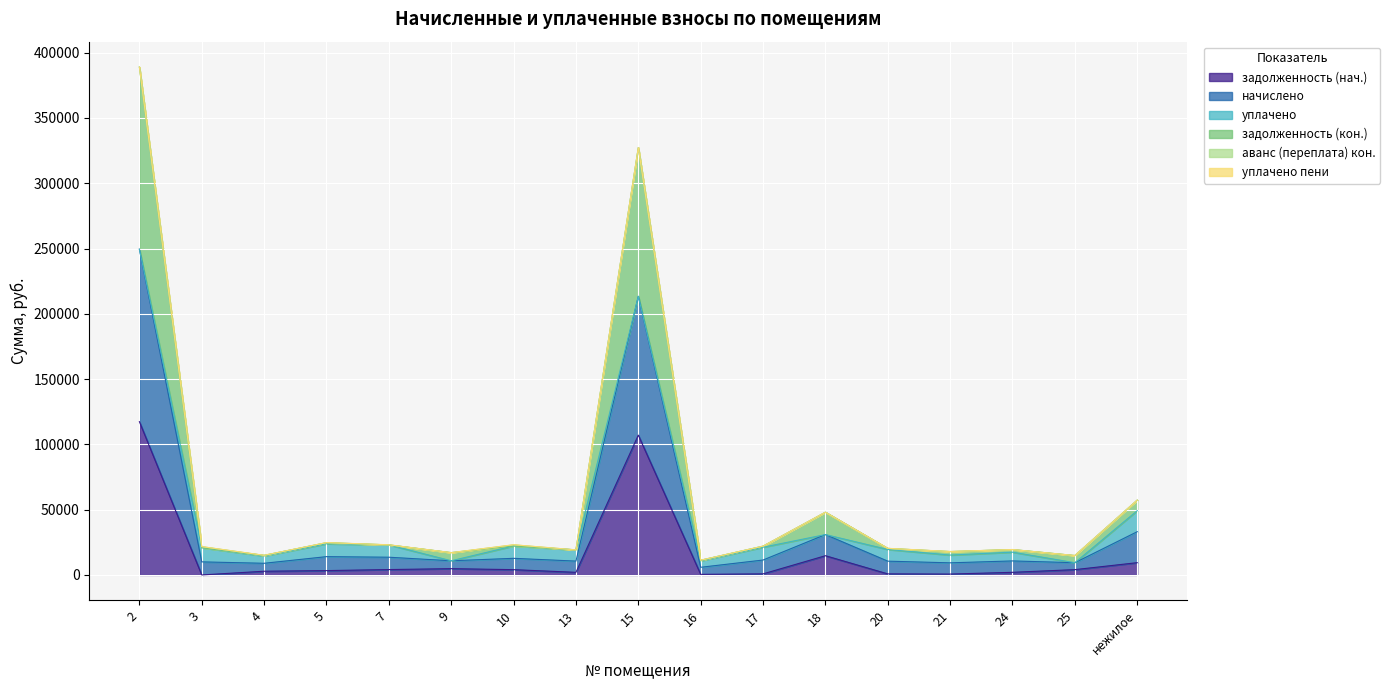

In начислено, how many points are higher than both neighbors (excluding endpoints)?

5